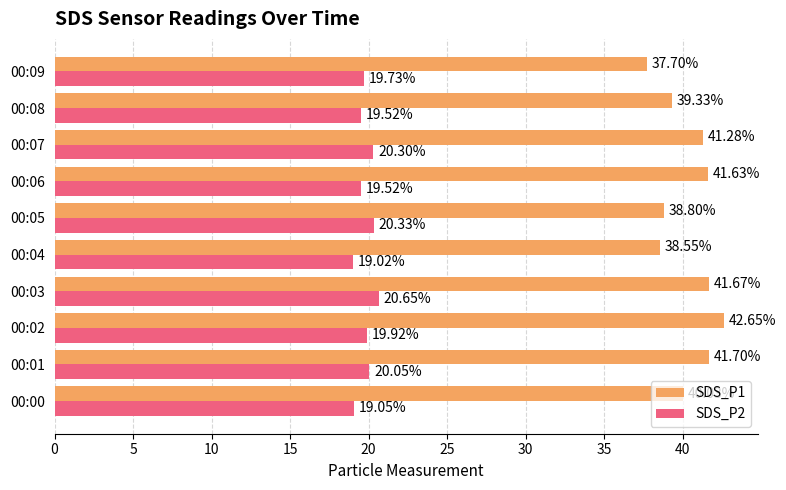

What is the difference between the second highest and minimum values in the SDS_P2 series?

1.3